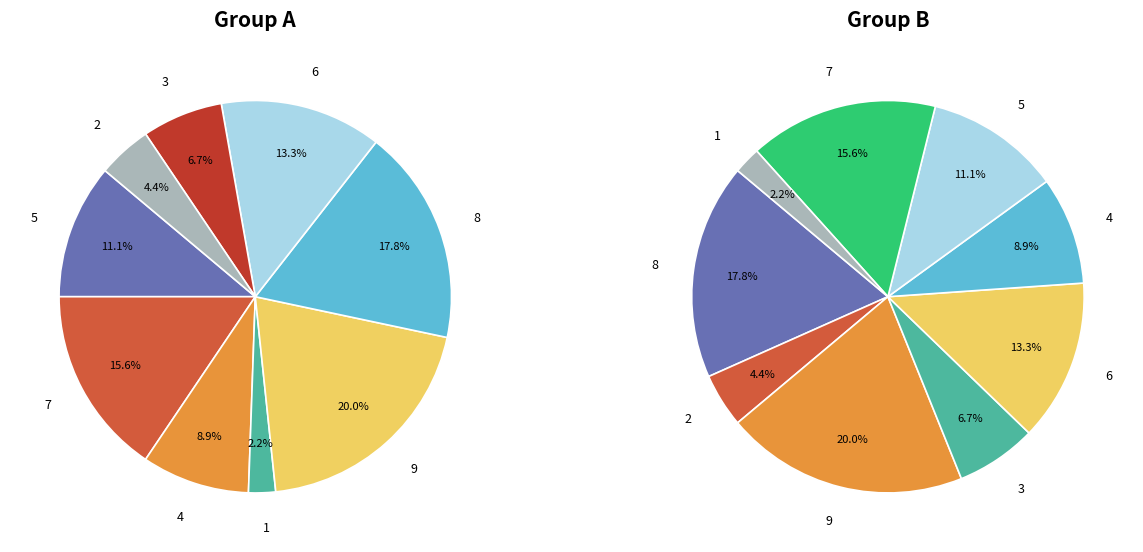

True or false: 6 accounts for 6% of the total.

False